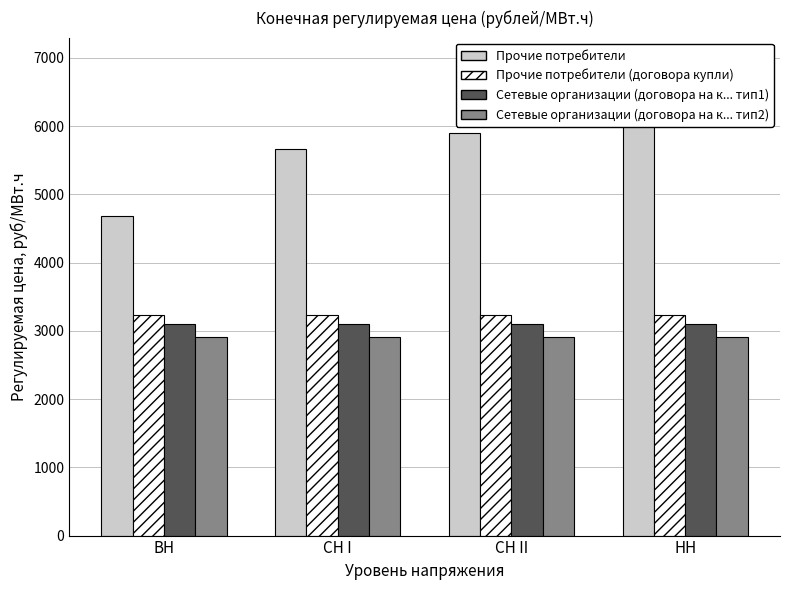

What is the sum of the Сетевые организации (договора на к... тип2) values at СН II and НН?

5810.2